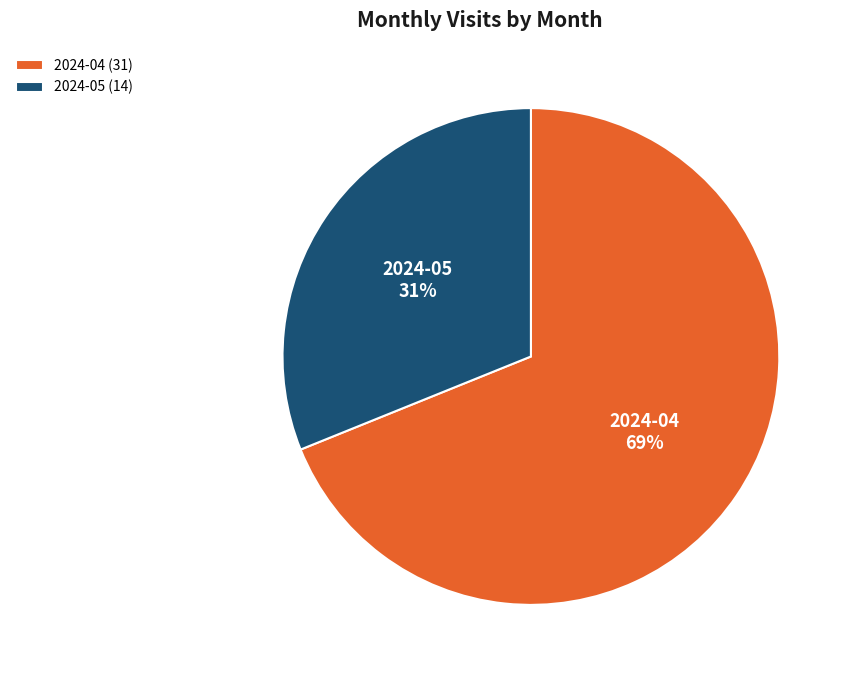

Combined, do 2024-05 and 2024-04 account for over 50%?

Yes